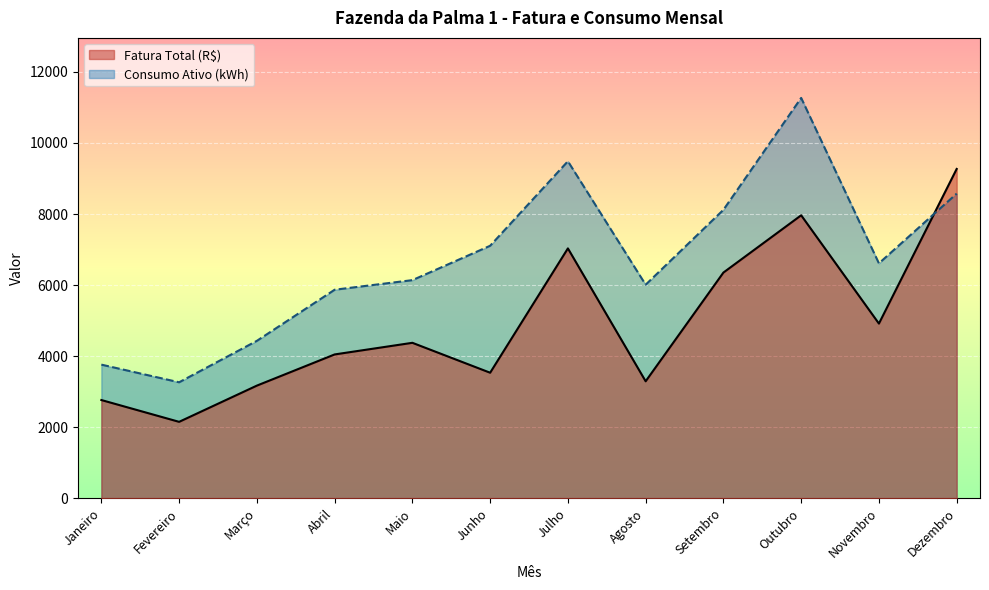

After their last crossing, which series has the higher values: Consumo Ativo (kWh) or Fatura Total (R$)?

Fatura Total (R$)